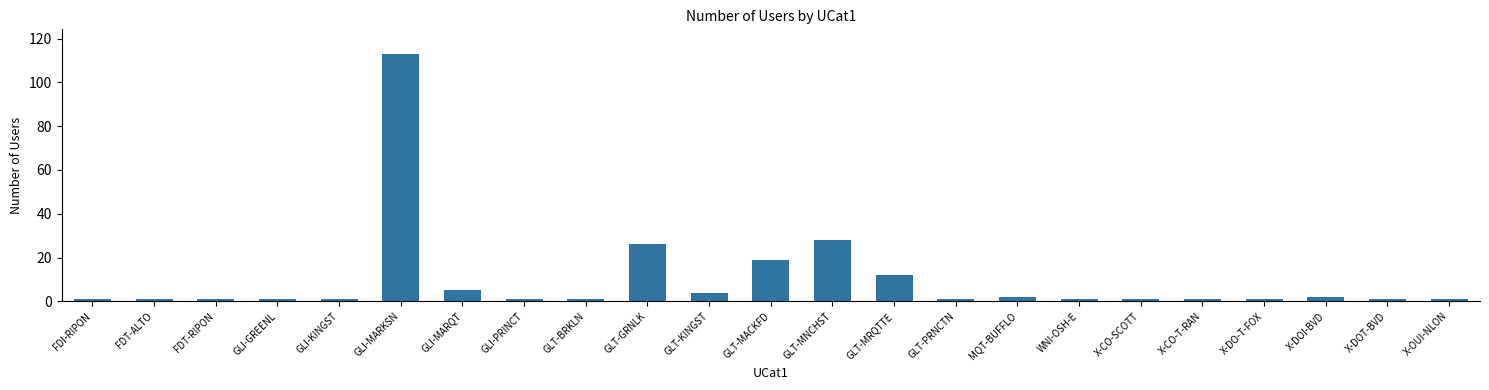

What is the change in value from GLI-MARKSN to GLI-MARQT?

-108